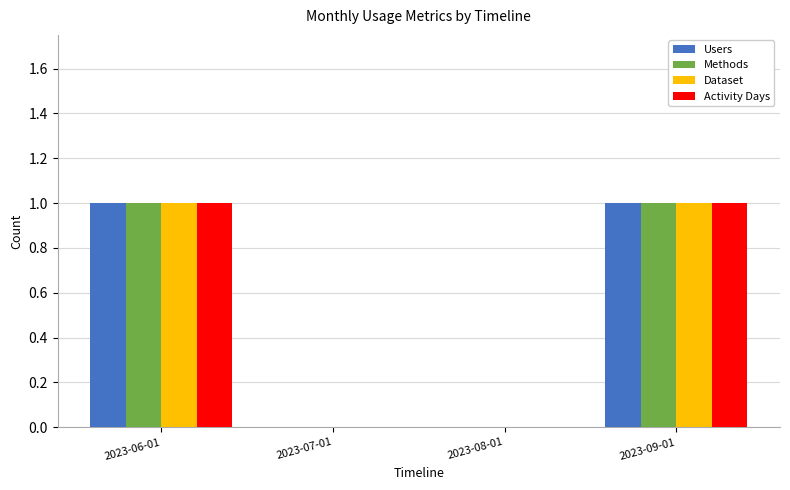

The Activity Days series shows 0 at 2023-08-01. True or false?

True